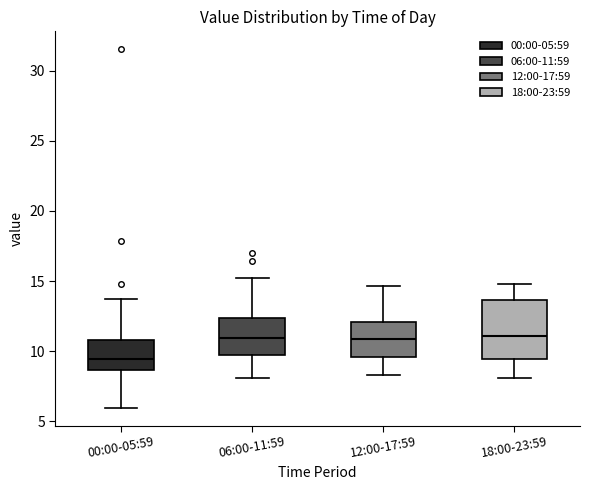

Where does the lower whisker of the box for 12:00-17:59 end on the y-axis? The values are not printed on the chart, so give them approximately, as read against the axis.

8.5